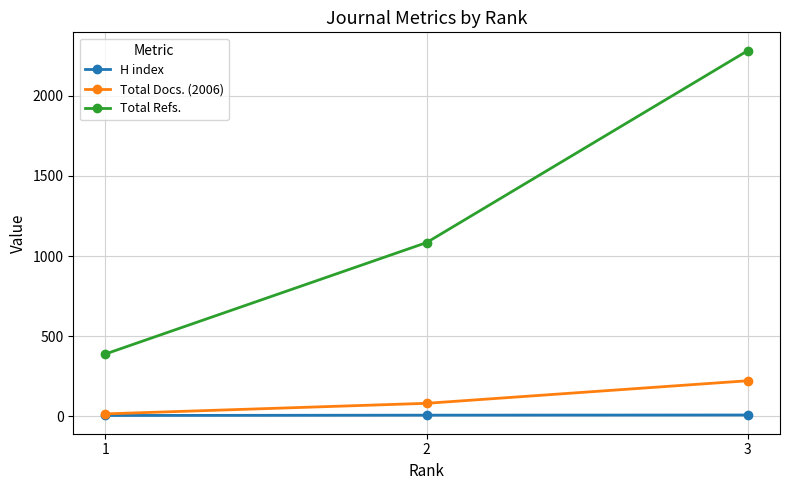

The Total Docs. (2006) series shows 80 at 2. True or false?

True